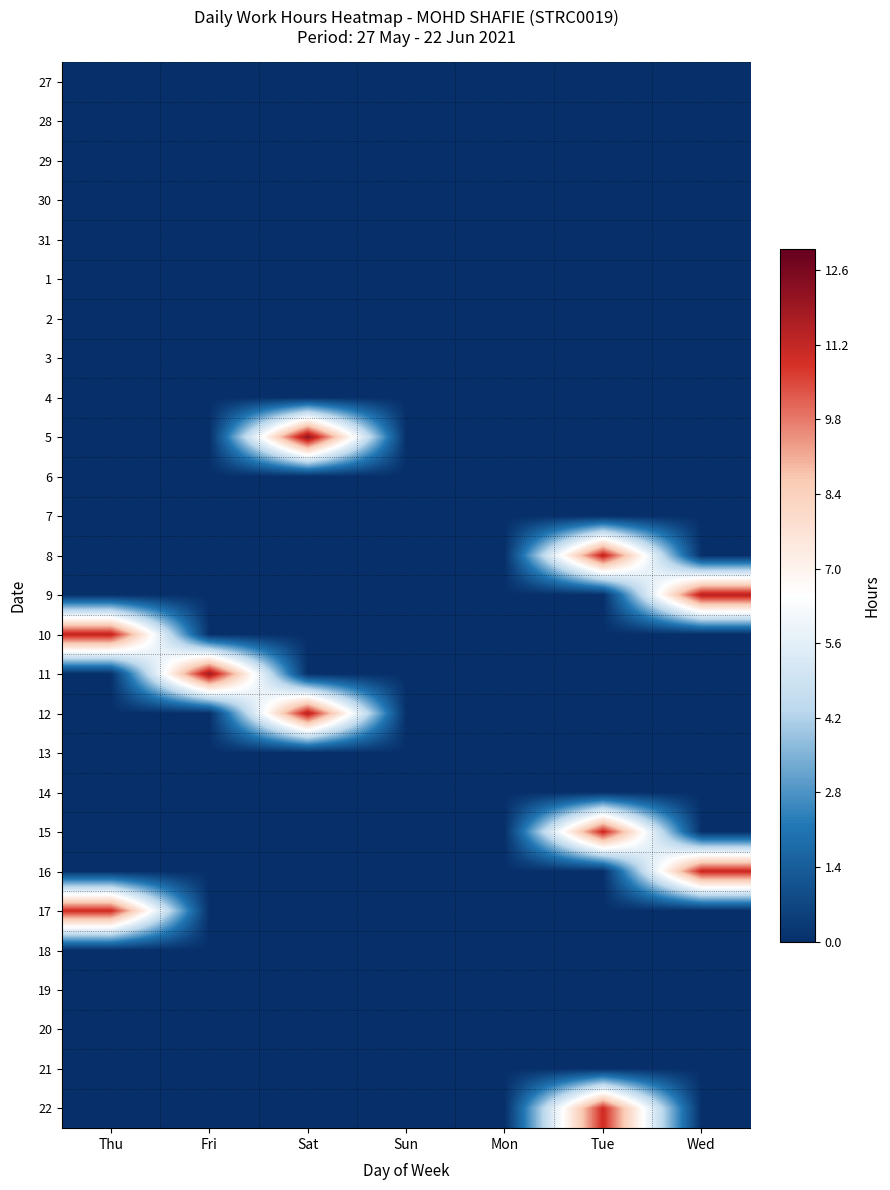

Reading right to left, list all the values displayed in this chart.

27: Wed=0.0	Tue=0.0	Mon=0.0	Sun=0.0	Sat=0.0	Fri=0.0	Thu=0.0
28: Wed=0.0	Tue=0.0	Mon=0.0	Sun=0.0	Sat=0.0	Fri=0.0	Thu=0.0
29: Wed=0.0	Tue=0.0	Mon=0.0	Sun=0.0	Sat=0.0	Fri=0.0	Thu=0.0
30: Wed=0.0	Tue=0.0	Mon=0.0	Sun=0.0	Sat=0.0	Fri=0.0	Thu=0.0
31: Wed=0.0	Tue=0.0	Mon=0.0	Sun=0.0	Sat=0.0	Fri=0.0	Thu=0.0
1: Wed=0.0	Tue=0.0	Mon=0.0	Sun=0.0	Sat=0.0	Fri=0.0	Thu=0.0
2: Wed=0.0	Tue=0.0	Mon=0.0	Sun=0.0	Sat=0.0	Fri=0.0	Thu=0.0
3: Wed=0.0	Tue=0.0	Mon=0.0	Sun=0.0	Sat=0.0	Fri=0.0	Thu=0.0
4: Wed=0.0	Tue=0.0	Mon=0.0	Sun=0.0	Sat=0.0	Fri=0.0	Thu=0.0
5: Wed=0.0	Tue=0.0	Mon=0.0	Sun=0.0	Sat=12.2	Fri=0.0	Thu=0.0
6: Wed=0.0	Tue=0.0	Mon=0.0	Sun=0.0	Sat=0.0	Fri=0.0	Thu=0.0
7: Wed=0.0	Tue=0.0	Mon=0.0	Sun=0.0	Sat=0.0	Fri=0.0	Thu=0.0
8: Wed=0.0	Tue=11.3	Mon=0.0	Sun=0.0	Sat=0.0	Fri=0.0	Thu=0.0
9: Wed=11.4	Tue=0.0	Mon=0.0	Sun=0.0	Sat=0.0	Fri=0.0	Thu=0.0
10: Wed=0.0	Tue=0.0	Mon=0.0	Sun=0.0	Sat=0.0	Fri=0.0	Thu=11.3
11: Wed=0.0	Tue=0.0	Mon=0.0	Sun=0.0	Sat=0.0	Fri=11.9	Thu=0.0
12: Wed=0.0	Tue=0.0	Mon=0.0	Sun=0.0	Sat=11.5	Fri=0.0	Thu=0.0
13: Wed=0.0	Tue=0.0	Mon=0.0	Sun=0.0	Sat=0.0	Fri=0.0	Thu=0.0
14: Wed=0.0	Tue=0.0	Mon=0.0	Sun=0.0	Sat=0.0	Fri=0.0	Thu=0.0
15: Wed=0.0	Tue=11.1	Mon=0.0	Sun=0.0	Sat=0.0	Fri=0.0	Thu=0.0
16: Wed=11.1	Tue=0.0	Mon=0.0	Sun=0.0	Sat=0.0	Fri=0.0	Thu=0.0
17: Wed=0.0	Tue=0.0	Mon=0.0	Sun=0.0	Sat=0.0	Fri=0.0	Thu=11.0
18: Wed=0.0	Tue=0.0	Mon=0.0	Sun=0.0	Sat=0.0	Fri=0.0	Thu=0.0
19: Wed=0.0	Tue=0.0	Mon=0.0	Sun=0.0	Sat=0.0	Fri=0.0	Thu=0.0
20: Wed=0.0	Tue=0.0	Mon=0.0	Sun=0.0	Sat=0.0	Fri=0.0	Thu=0.0
21: Wed=0.0	Tue=0.0	Mon=0.0	Sun=0.0	Sat=0.0	Fri=0.0	Thu=0.0
22: Wed=0.0	Tue=11.0	Mon=0.0	Sun=0.0	Sat=0.0	Fri=0.0	Thu=0.0